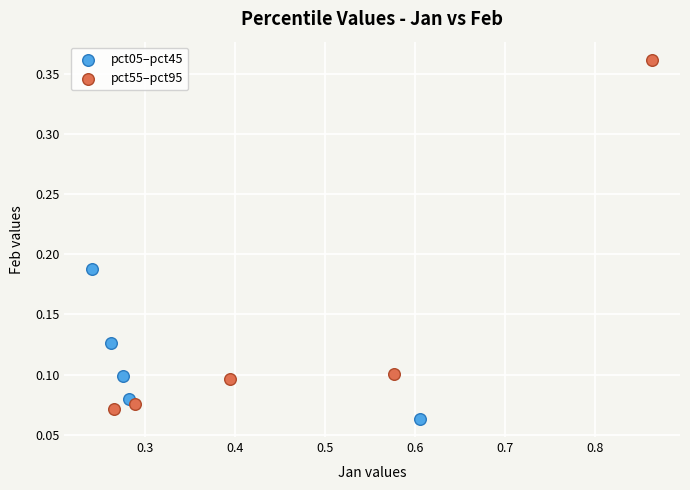

Which series has the widest spread of Y values?

pct55–pct95